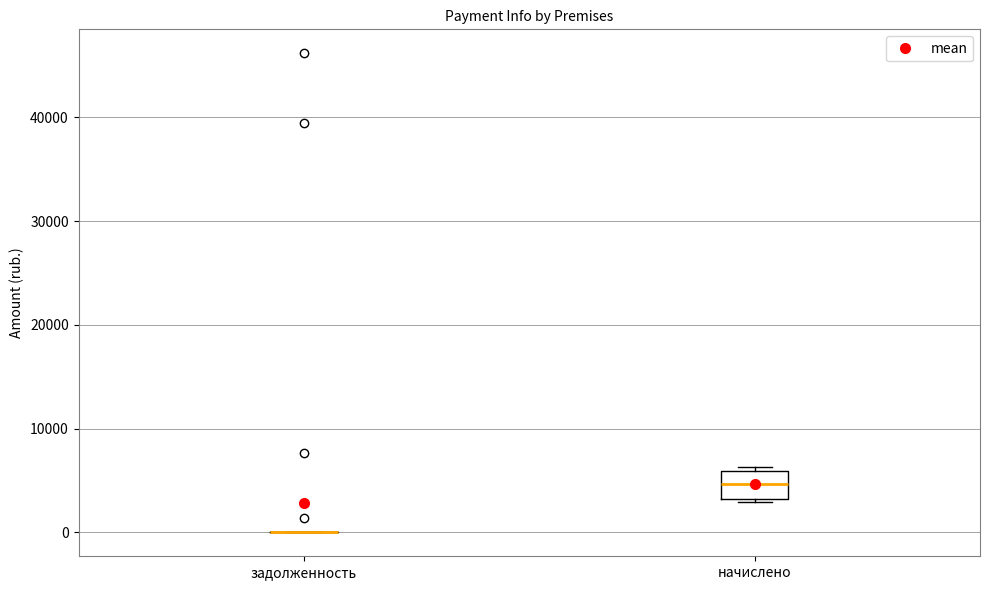

Reading left to right, transcribe this box plot: for each box, give where its median line is, the range the box spans, and where its two whiskers end, as read against the y-axis. The values are not printed on the chart, so give them approximately, as read against the axis.

задолженность: box collapsed to a line at 0, whiskers 0 to 0
начислено: median 5000, box 3000 to 6000, whiskers 3000 (just below the box's lower edge) to 6000 (just above the box's upper edge)